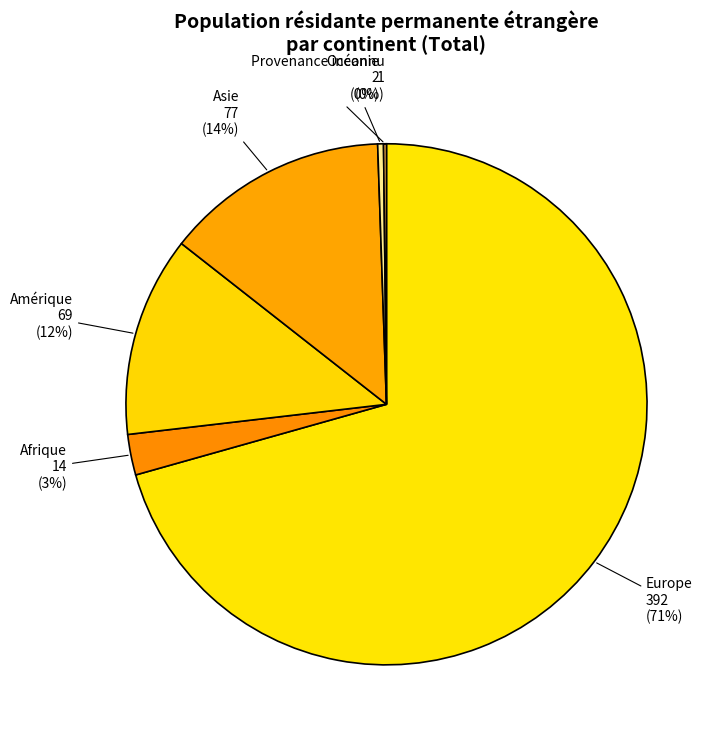

Combined, do Amérique and Océanie account for over 50%?

No